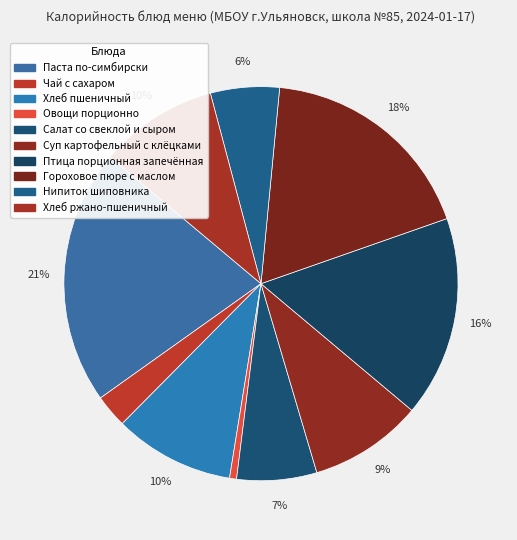

Which slice is the largest?

Паста по-симбирски